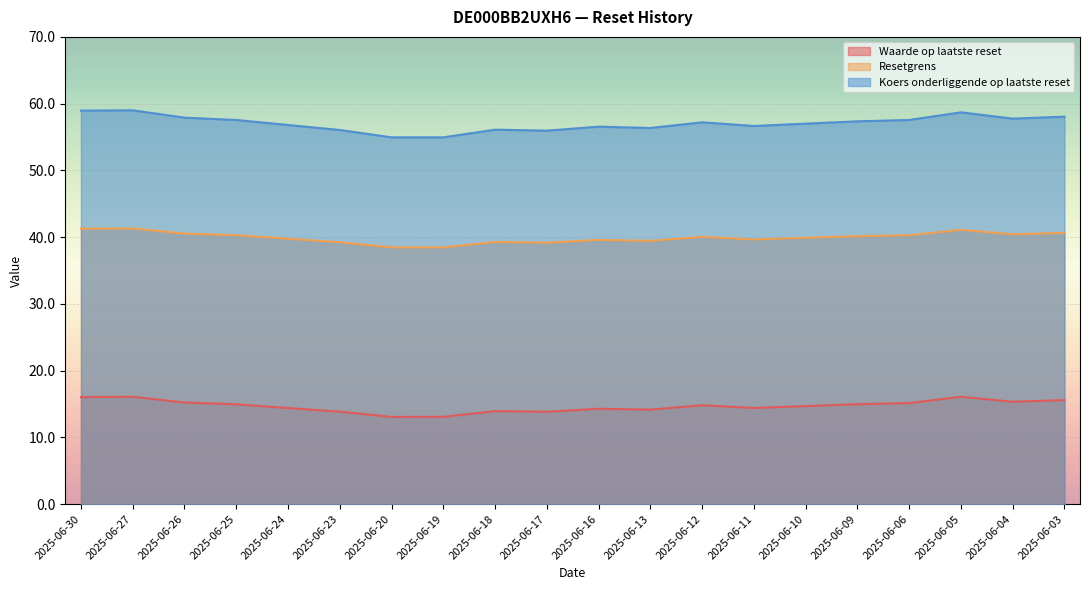

Where is the first local maximum for Resetgrens?

2025-06-27